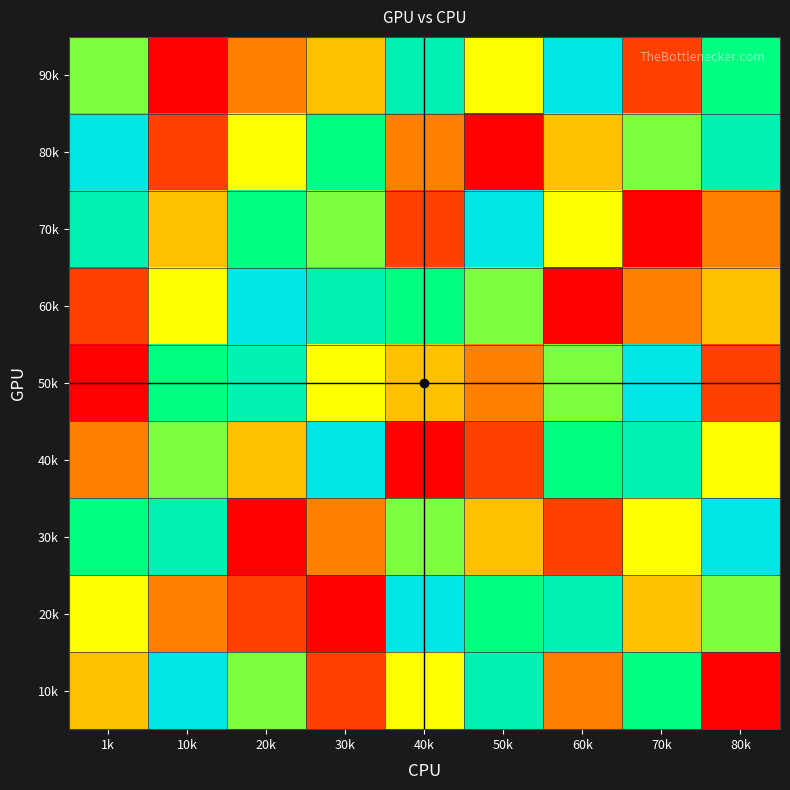

At how many categories does at least one series exceed 3?

9